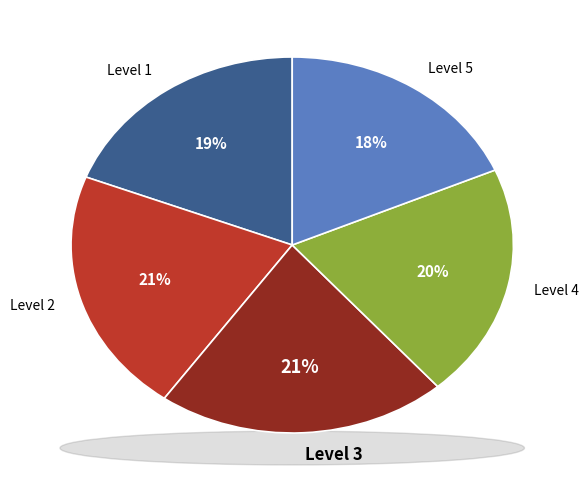

Is it true that Level 3 is 28% of the pie?

False